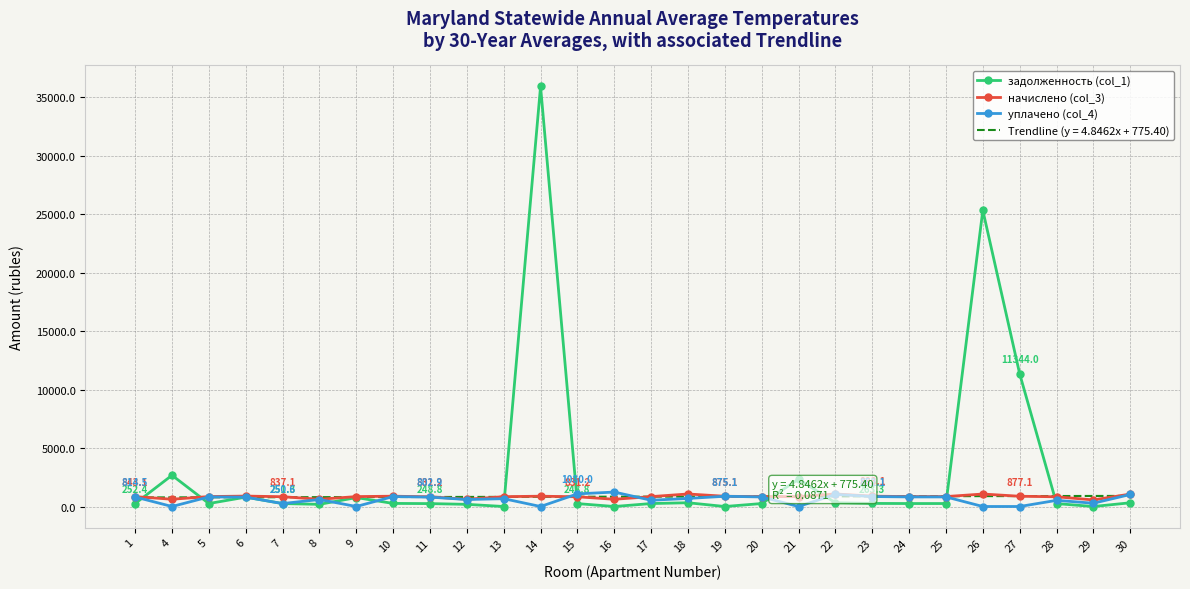

Rank the categories by уплачено (col_4) value from lowest to highest.

4, 9, 14, 21, 26, 27, 7, 29, 28, 17, 12, 8, 13, 18, 6, 11, 1, 20, 5, 24, 25, 10, 23, 19, 30, 22, 15, 16